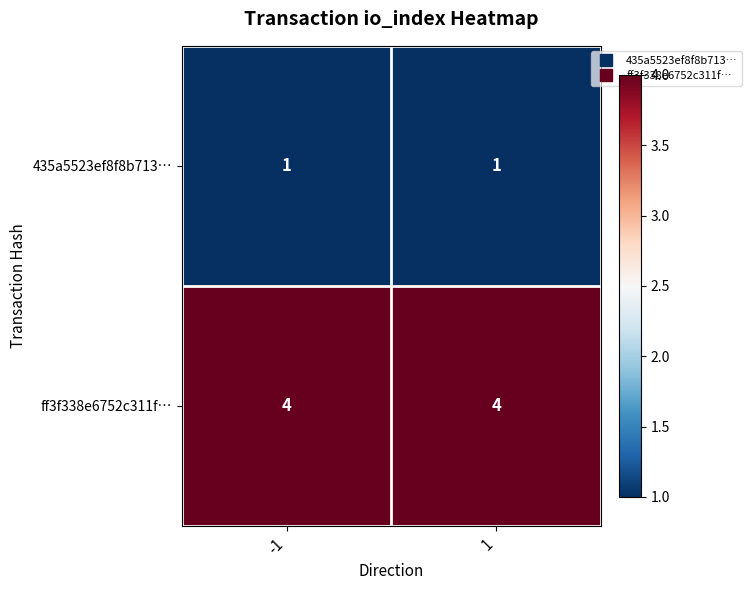

What is the average value of the ff3f338e6752c311f… series?

4